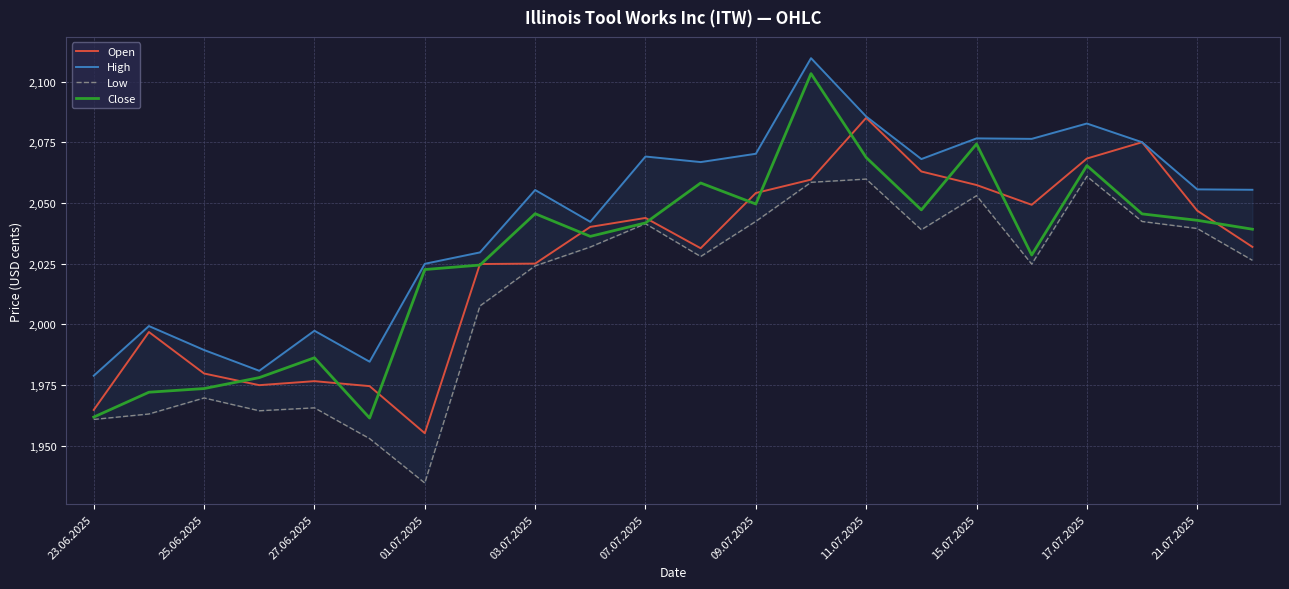

In Close, how many points are higher than both neighbors (excluding endpoints)?

6